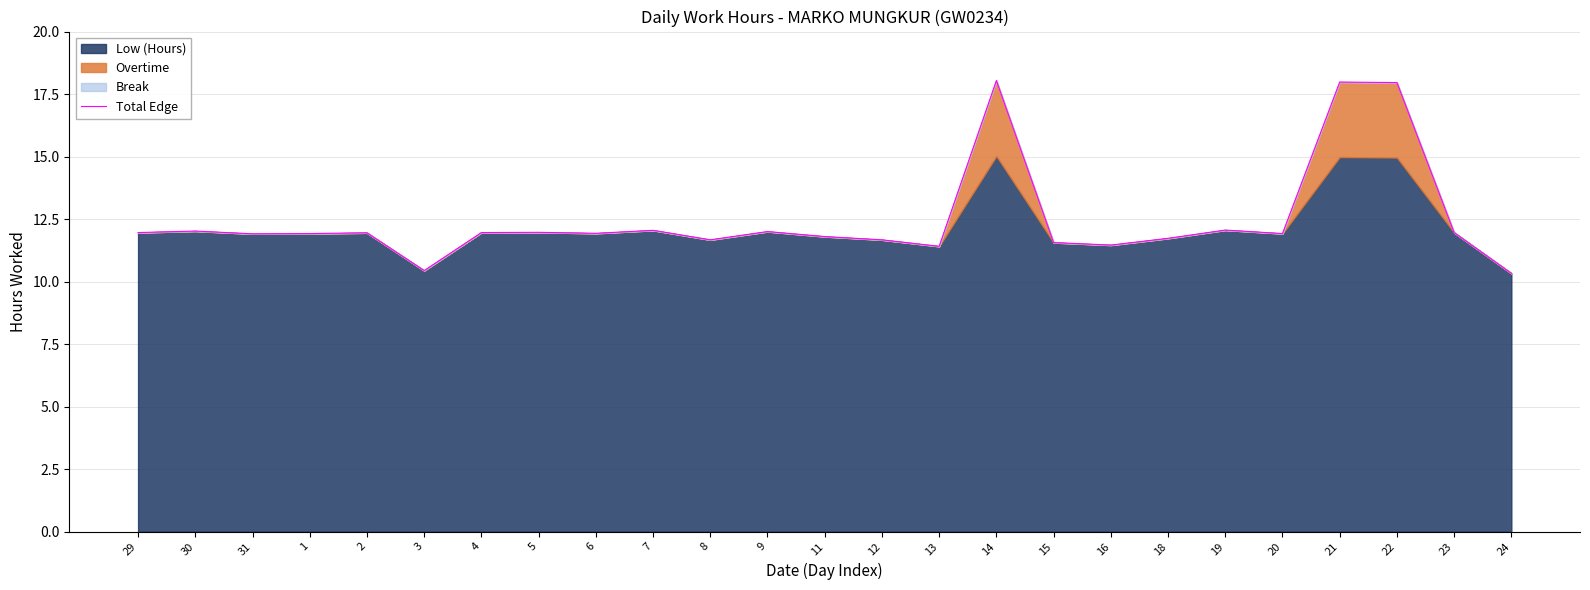

What is the label of the 8th point from the right?

16